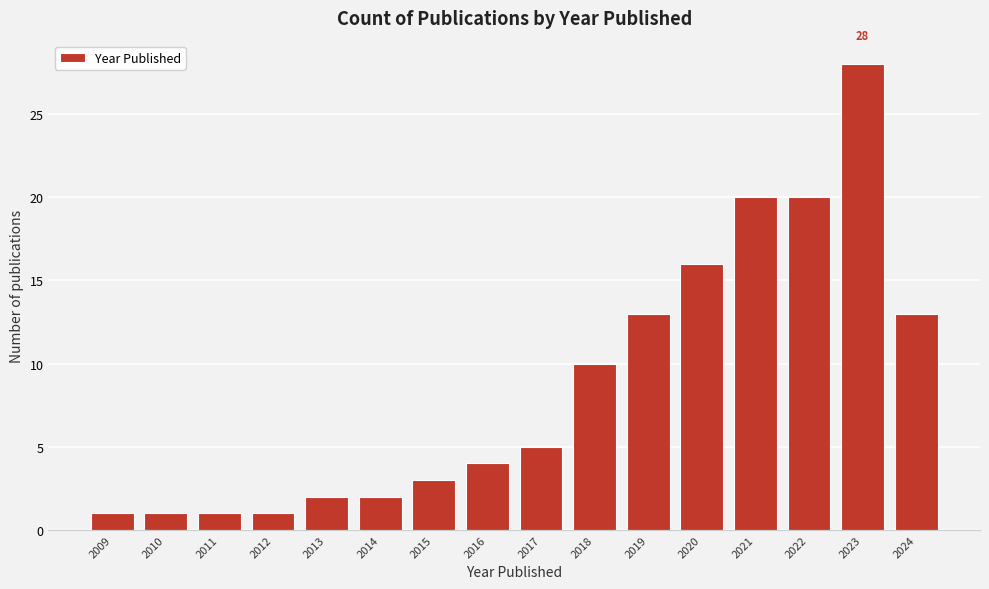

Reading left to right, list all the values displayed in this chart.

2009=1	2010=1	2011=1	2012=1	2013=2	2014=2	2015=3	2016=4	2017=5	2018=10	2019=13	2020=16	2021=20	2022=20	2023=28	2024=13